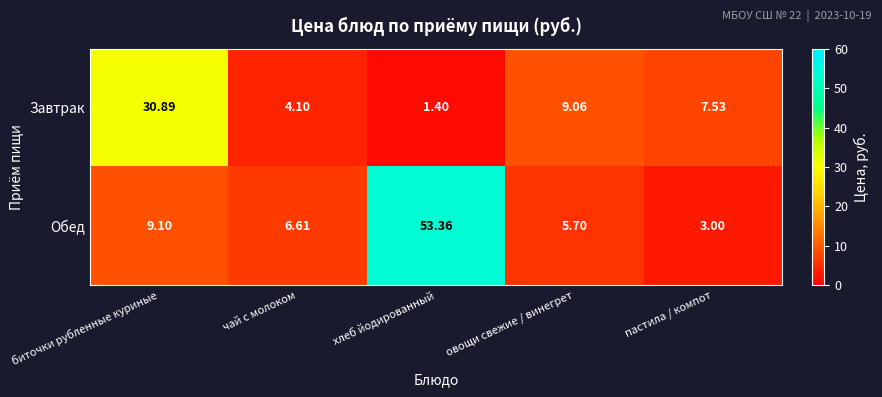

Which series changed the most between чай с молоком and овощи свежие / винегрет?

Завтрак